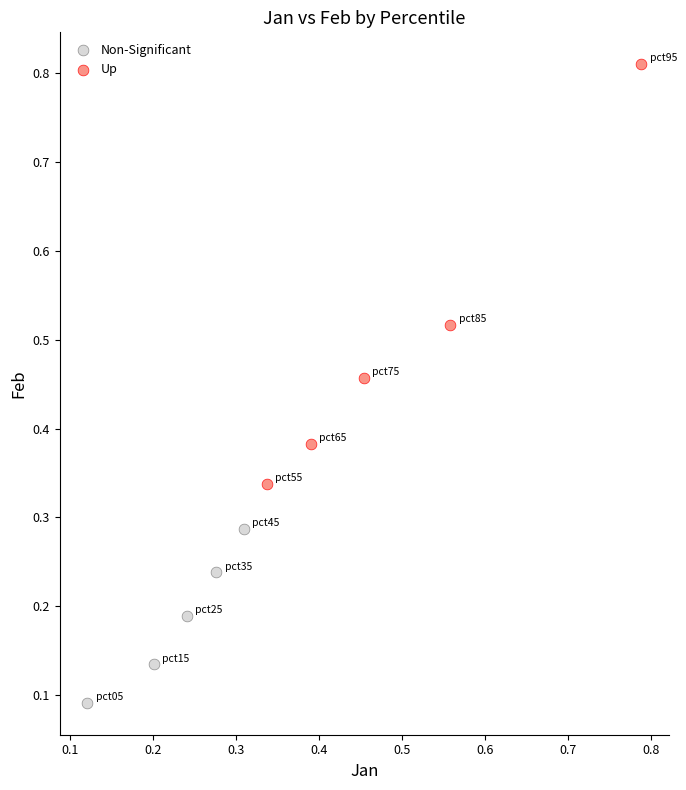

Which series has the widest spread of Y values?

Up